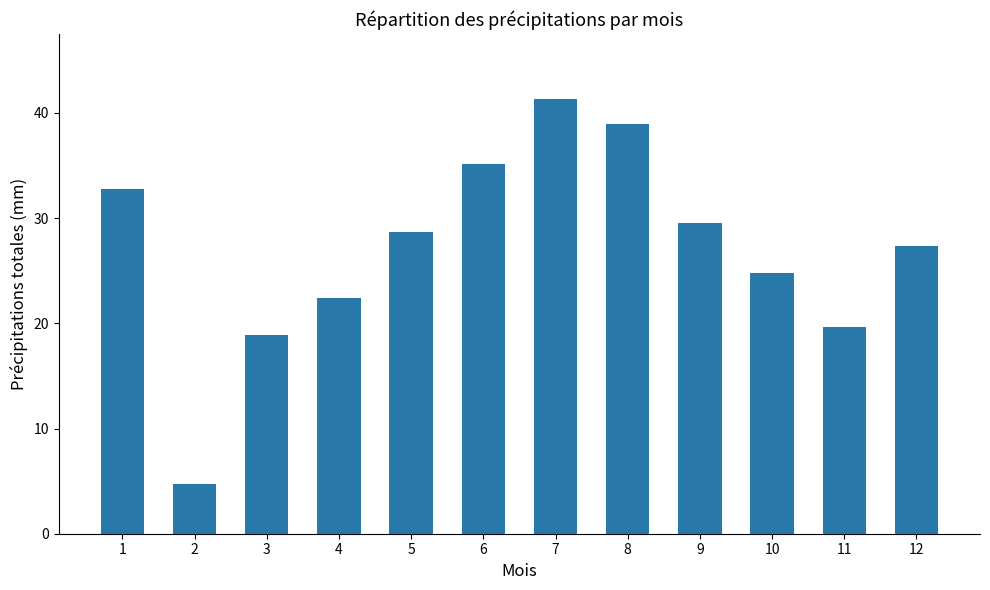

What is the change in value from 5 to 11?

-9.1